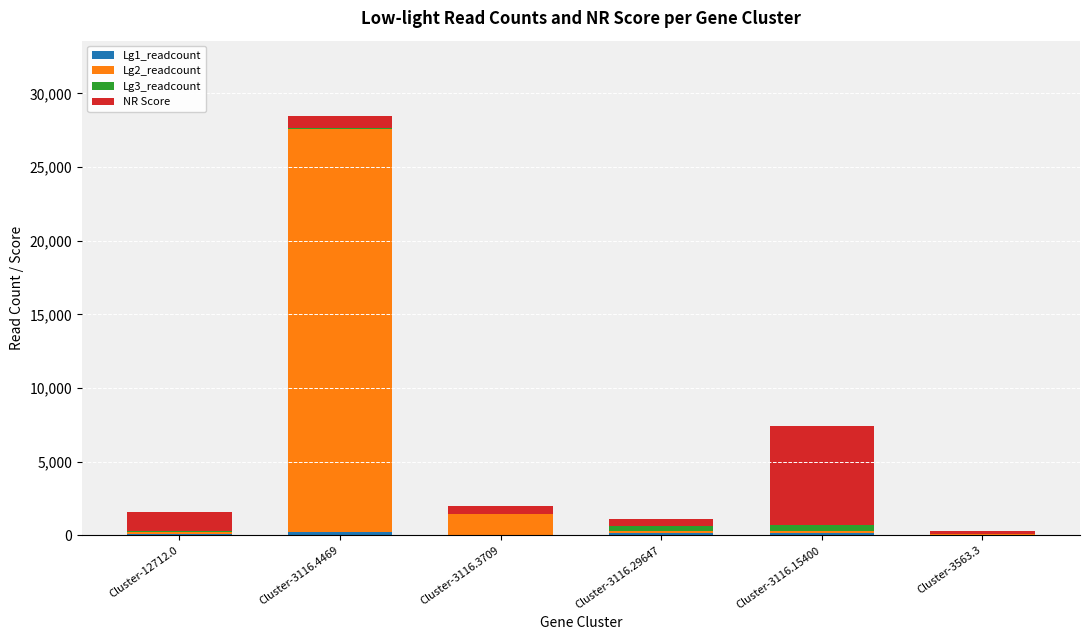

What is the total value across all series at Cluster-3116.29647?

1132.1